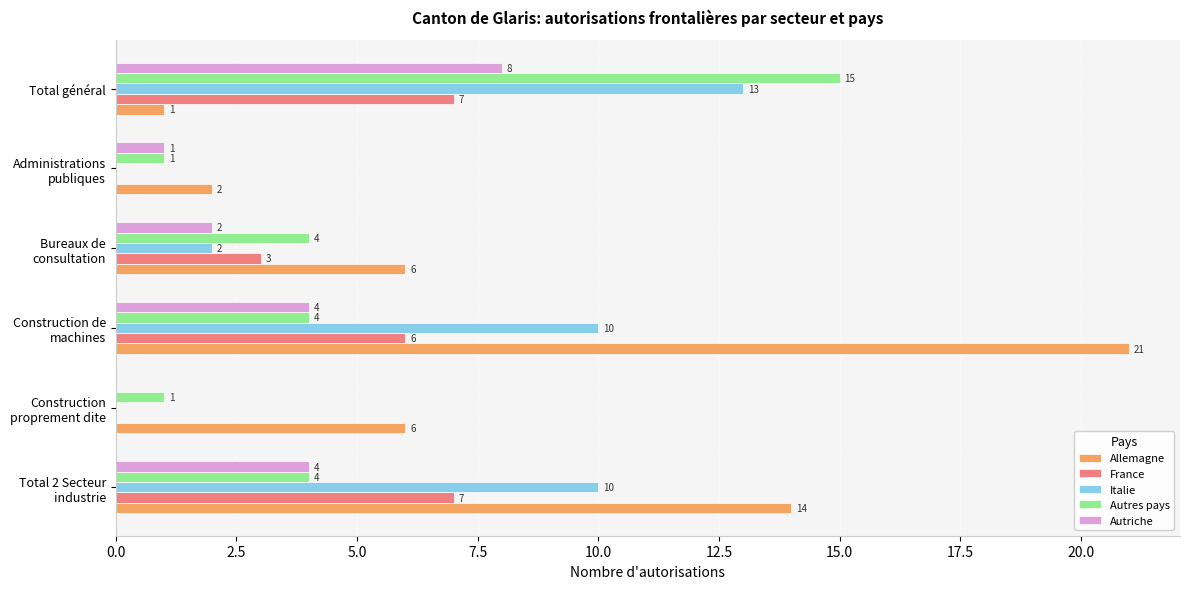

What is the greatest value displayed?

21